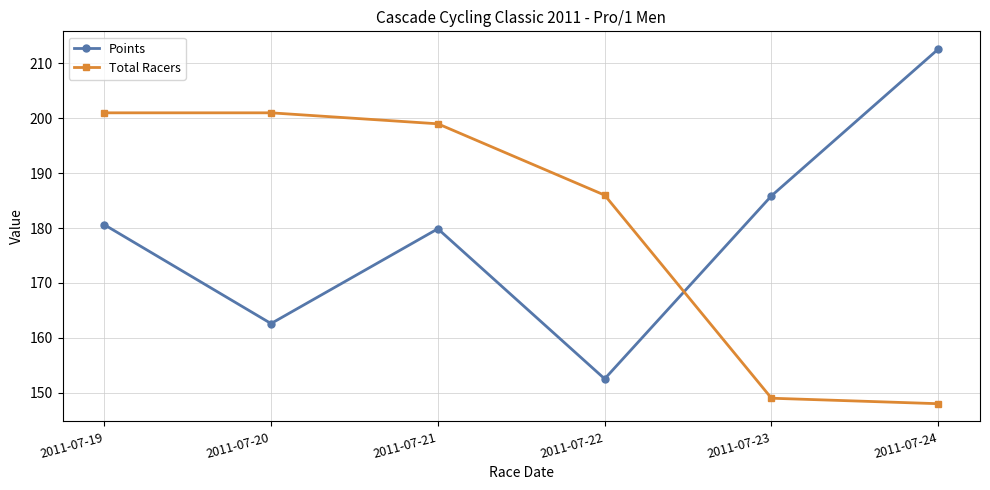

List the series in order of their overall mean, highest first.

Total Racers, Points